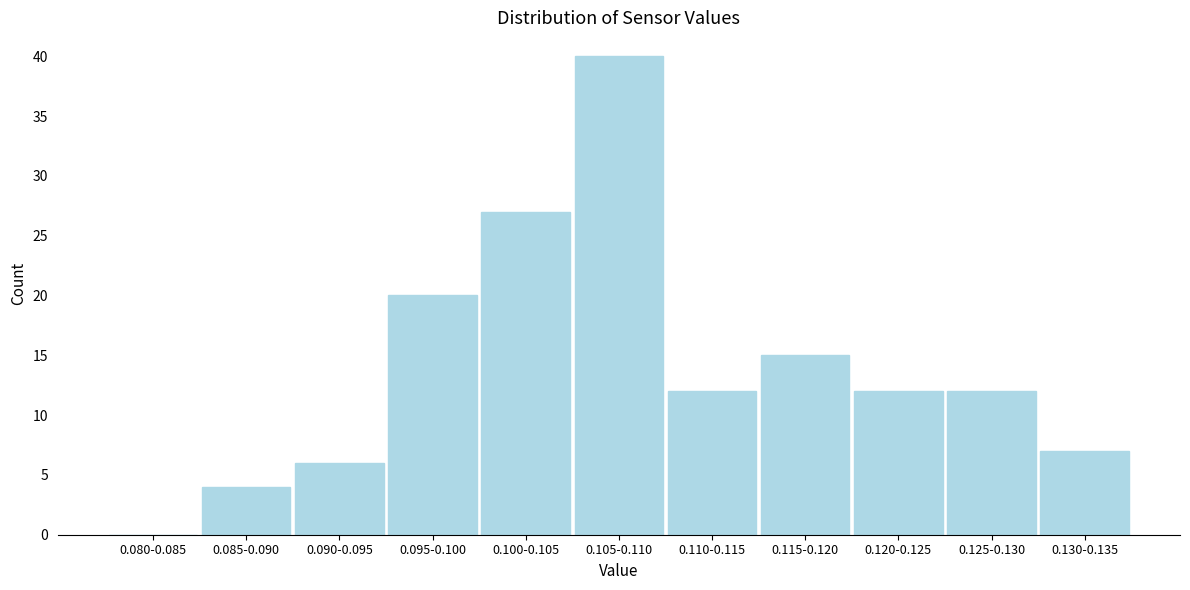

Reading left to right, what are all the values shown in this chart?

0.080-0.085=0	0.085-0.090=4	0.090-0.095=6	0.095-0.100=20	0.100-0.105=27	0.105-0.110=40	0.110-0.115=12	0.115-0.120=15	0.120-0.125=12	0.125-0.130=12	0.130-0.135=7